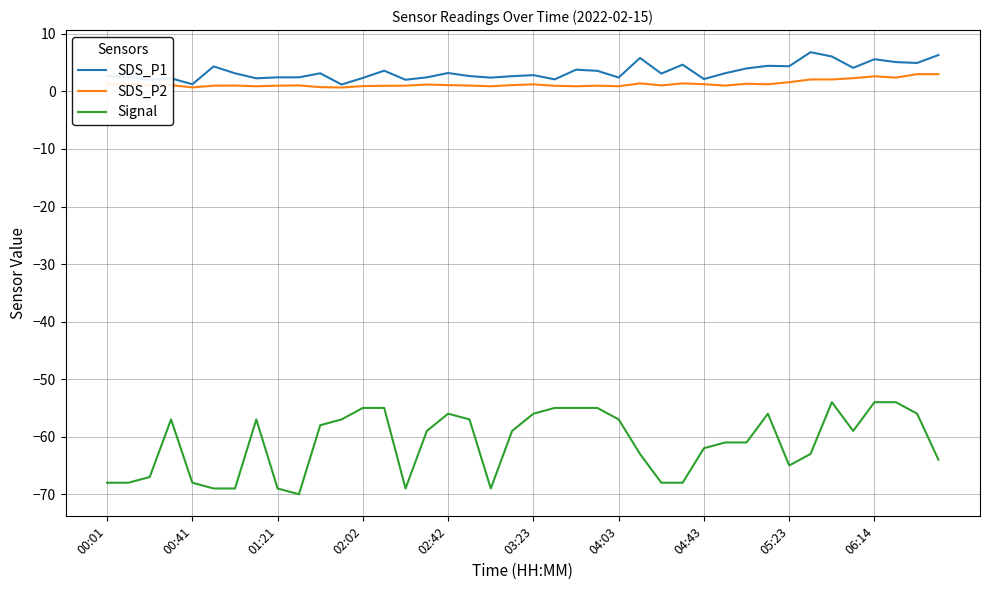

What are all the series names shown in the legend?

SDS_P1, SDS_P2, Signal